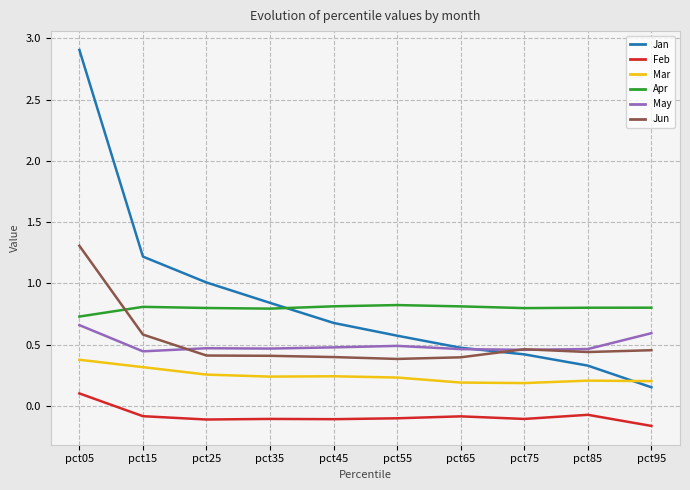

What are all the series names shown in the legend?

Jan, Feb, Mar, Apr, May, Jun